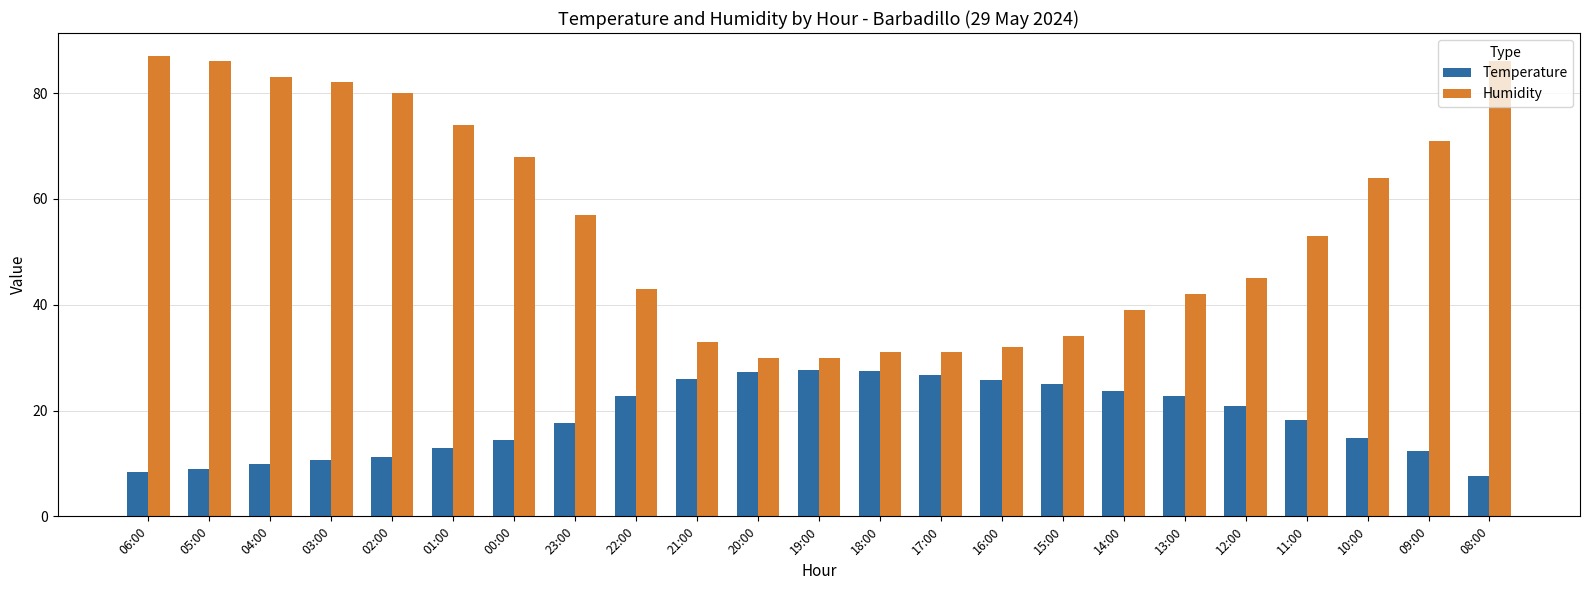

What is the difference between the highest and lowest values at 03:00?

71.4